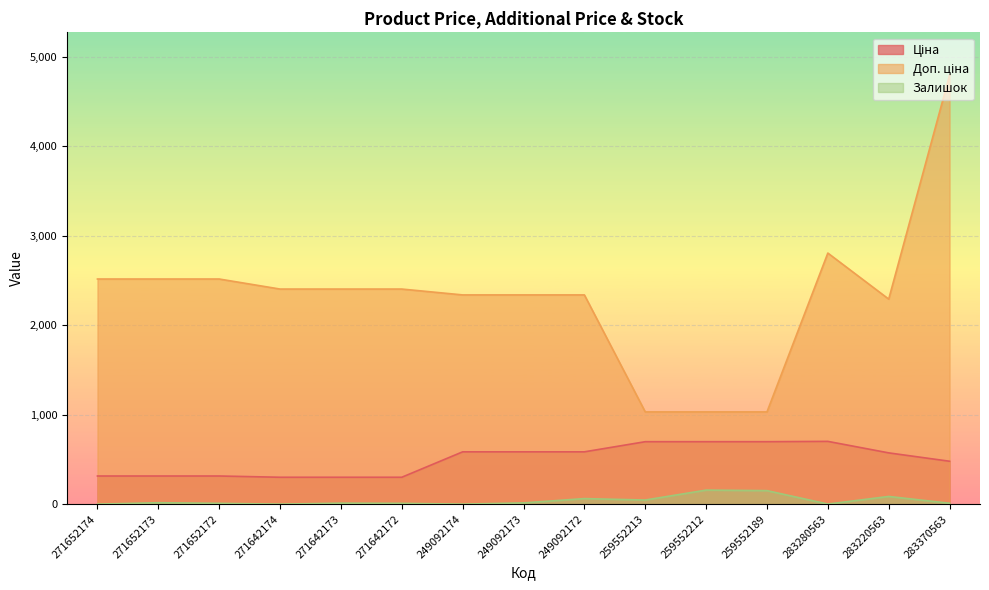

Is it true that Ціна equals 698.3 at 259552212?

True